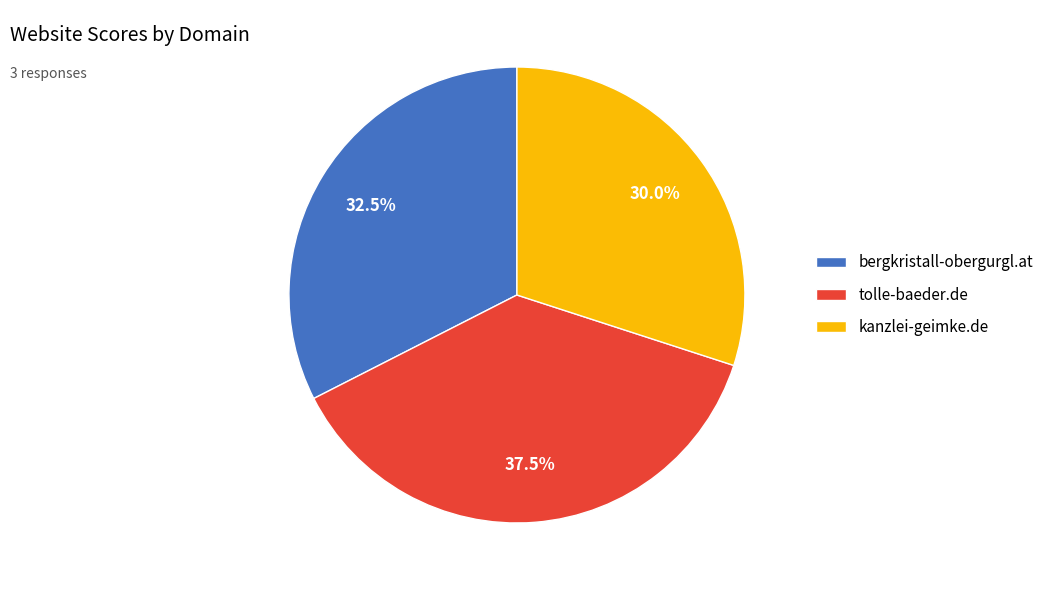

What percentage do tolle-baeder.de and bergkristall-obergurgl.at together represent?

70.0%